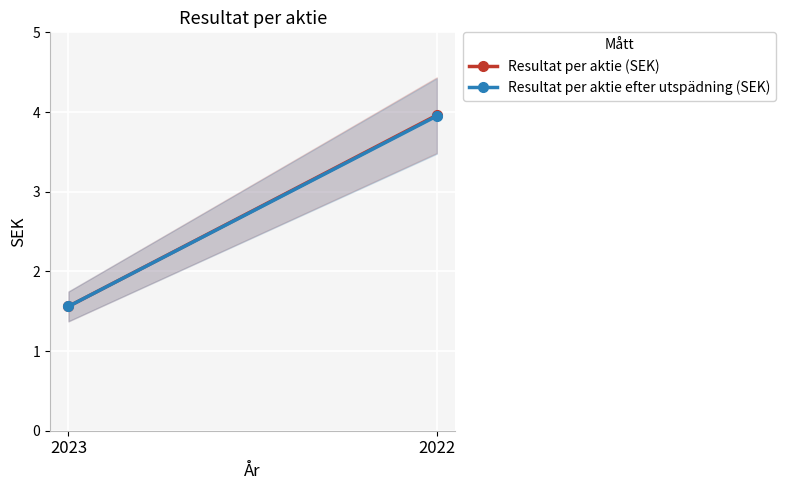

What is the sum of the Resultat per aktie (SEK) values at 2022 and 2023?

5.5